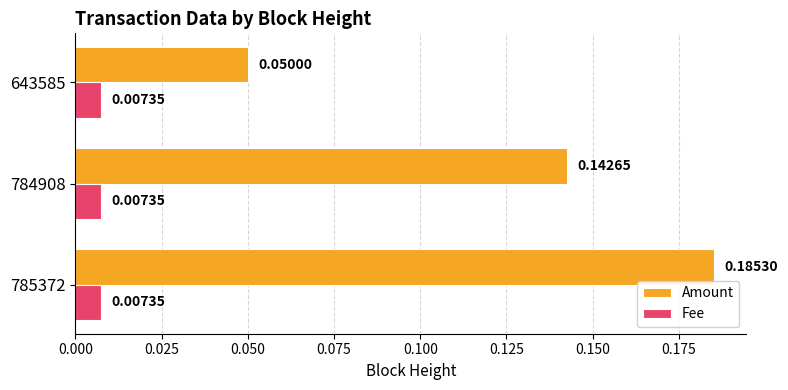

Is the value of Fee at 643585 greater than the value of Amount at 643585?

No